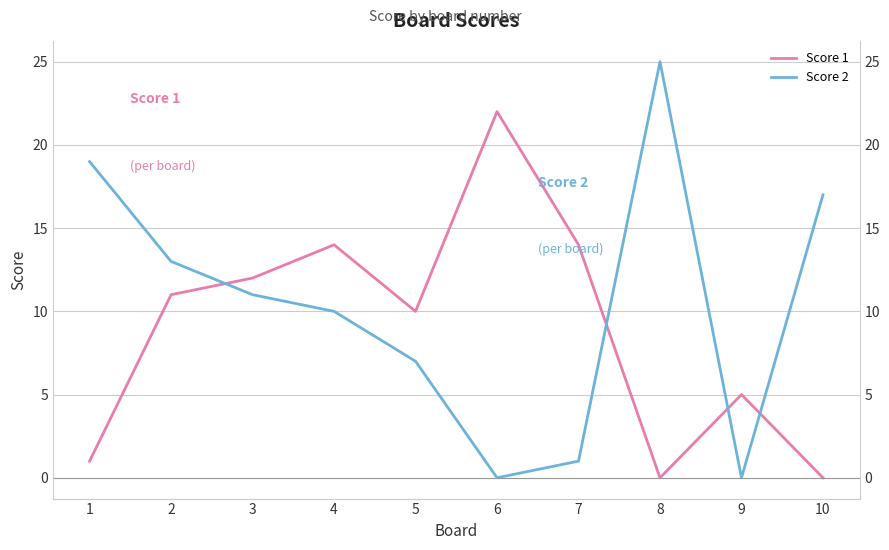

What is the sum of all Score 1 values?

89